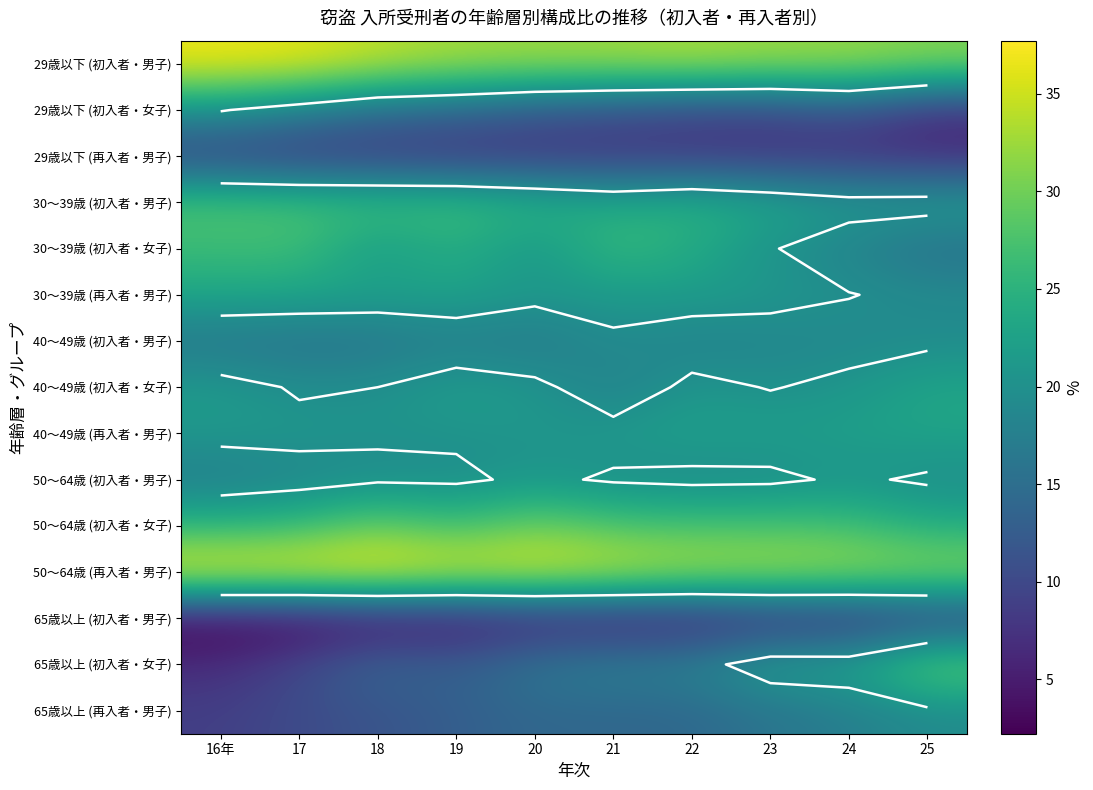

At which category does the chart reach its minimum across all series?

16年